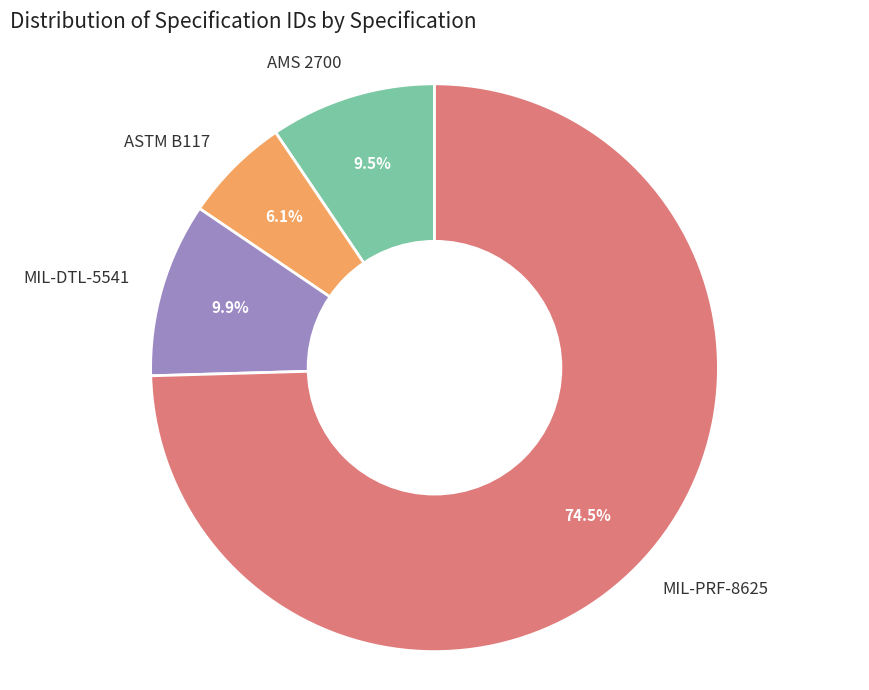

Is MIL-PRF-8625 the majority of the pie?

Yes